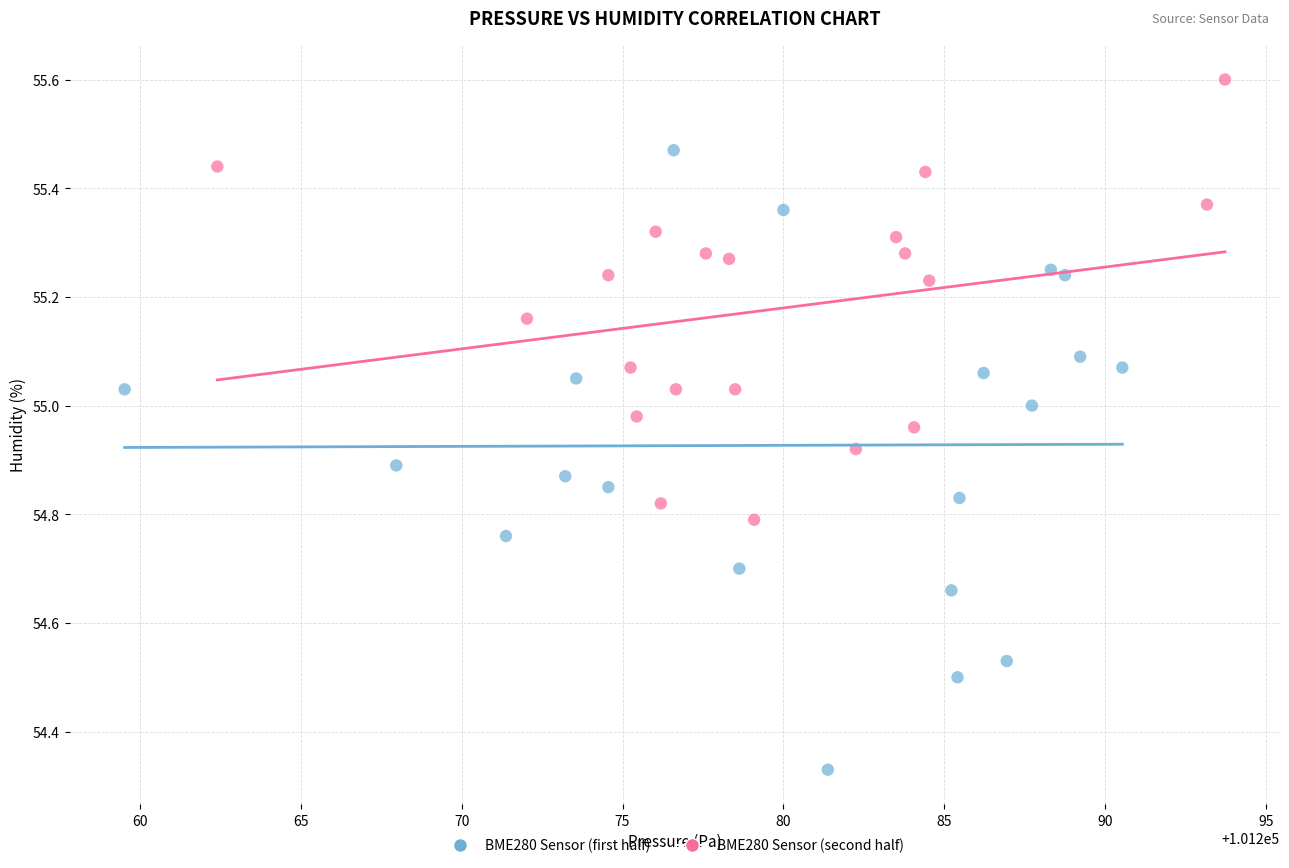

Which series has the widest spread of Y values?

BME280 Sensor (first half)